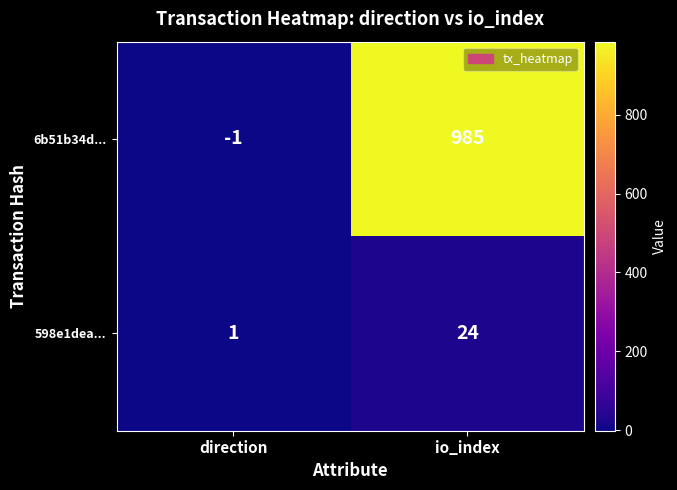

What is the total value across all series at io_index?

1009